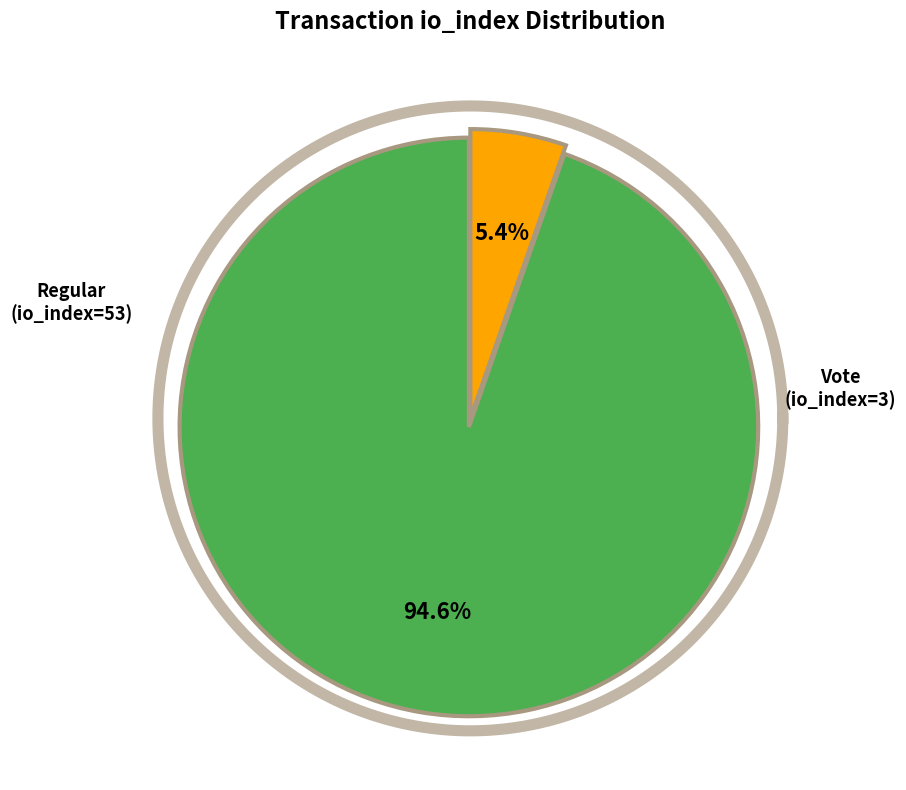

Which category has the smallest portion of the pie?

Vote (io_index=3)